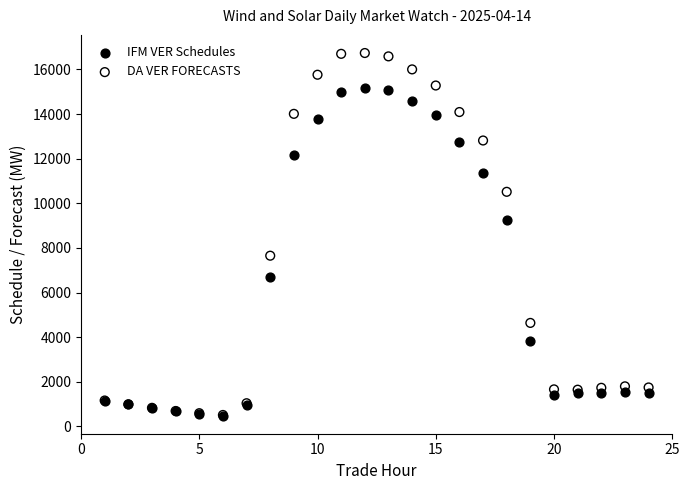

Which series contains the highest Y value?

DA VER FORECASTS